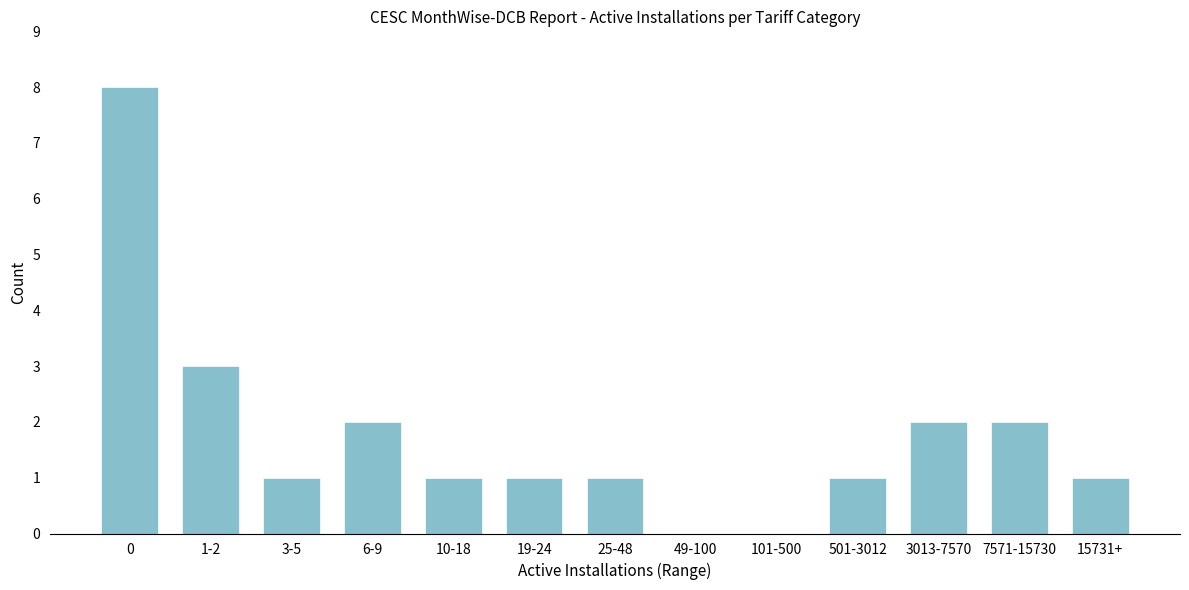

Reading left to right, transcribe all the data shown in this chart.

0=8	1-2=3	3-5=1	6-9=2	10-18=1	19-24=1	25-48=1	49-100=0	101-500=0	501-3012=1	3013-7570=2	7571-15730=2	15731+=1